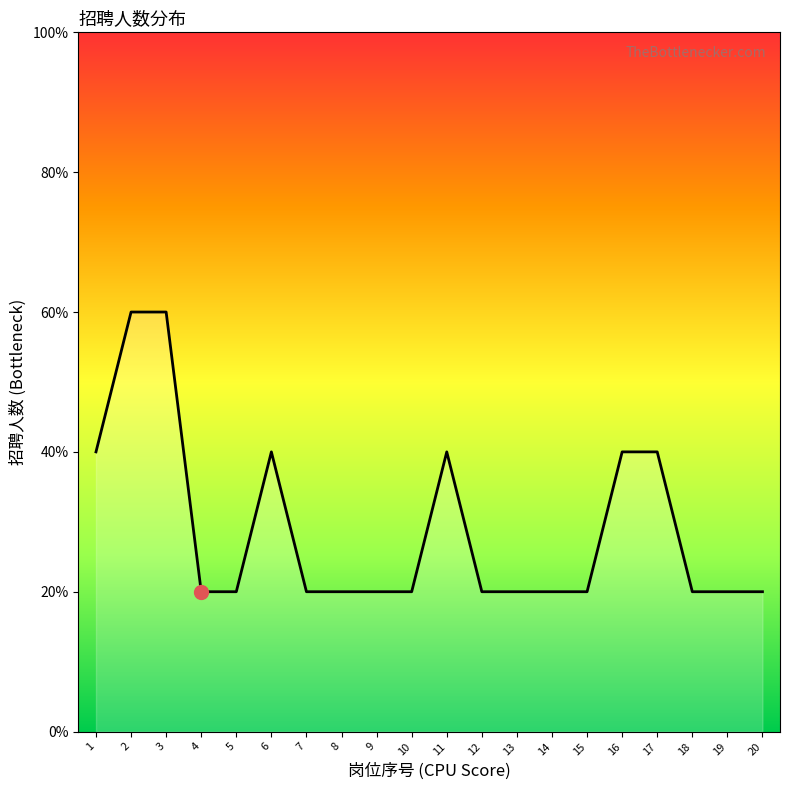

Rank the categories by value from lowest to highest.

4, 5, 7, 8, 9, 10, 12, 13, 14, 15, 18, 19, 20, 1, 6, 11, 16, 17, 2, 3